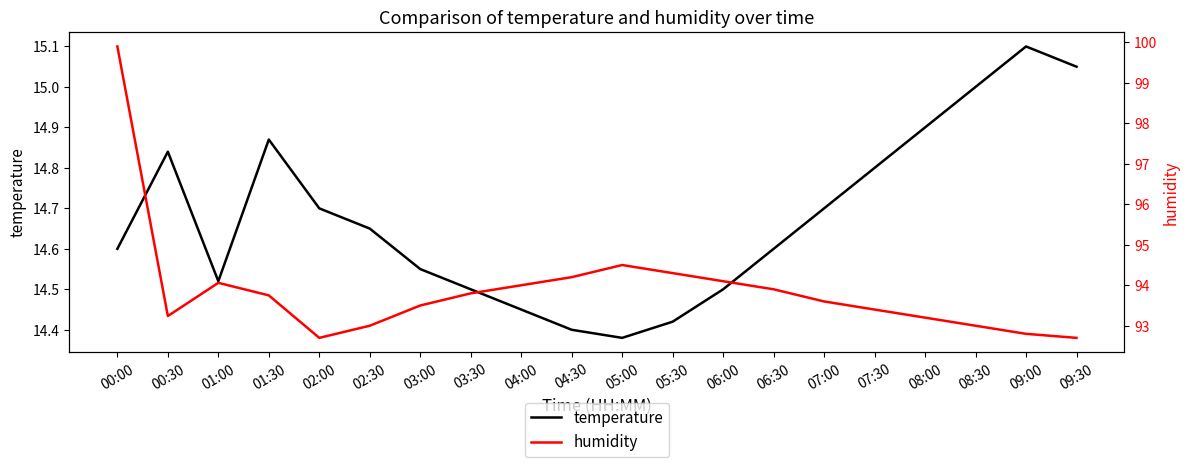

At which label is temperature closest to 14?

05:00